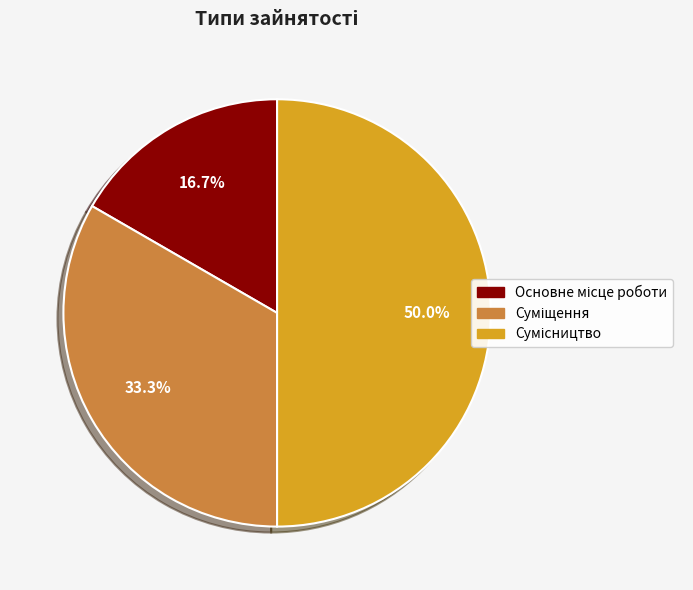

How many slices are in this pie chart?

3